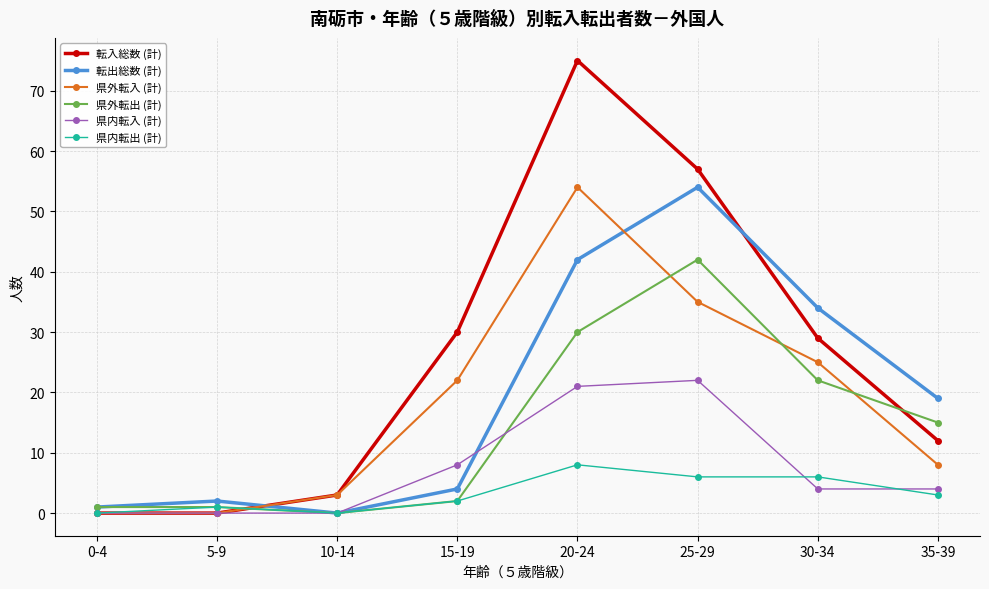

True or false: 転出総数 (計) and 転入総数 (計) intersect in this chart.

True